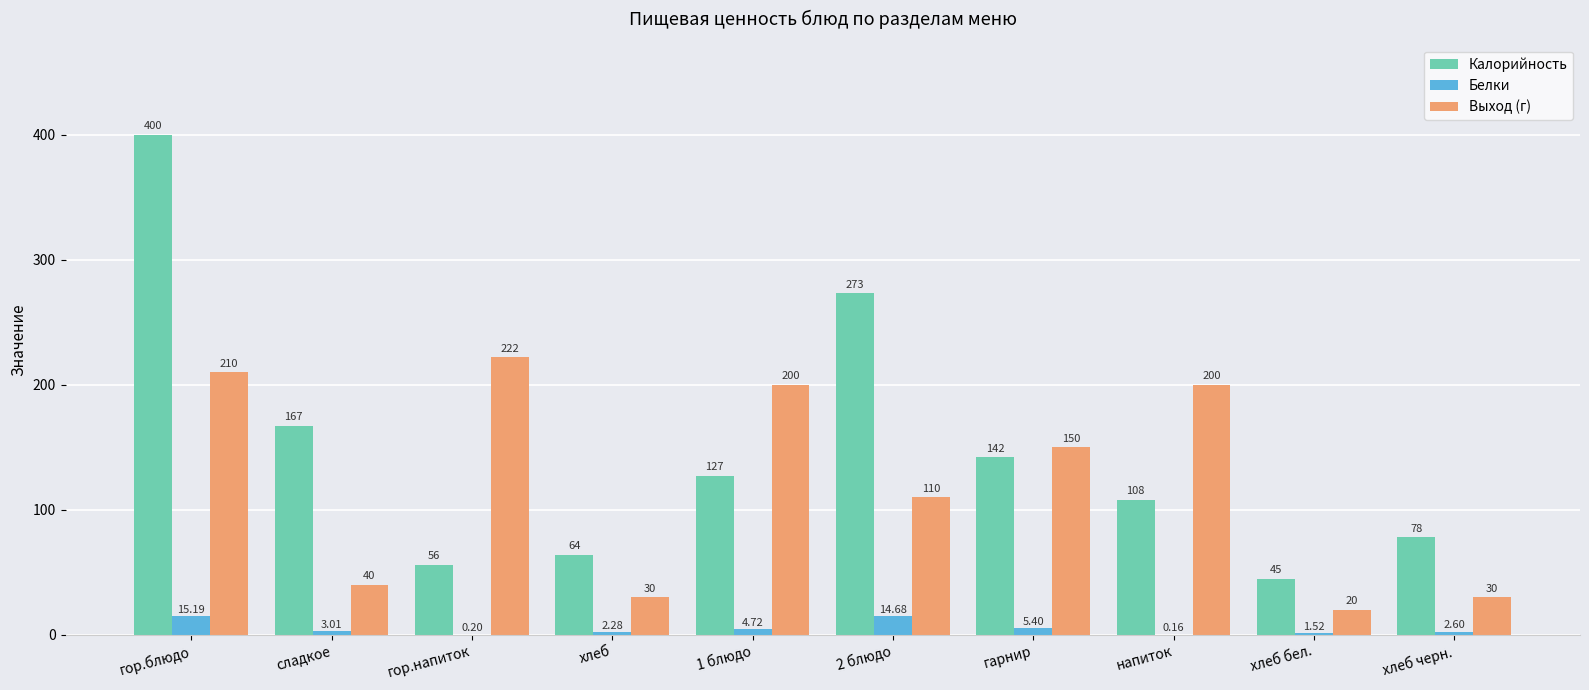

Which category has the highest value in the Выход (г) series?

гор.напиток